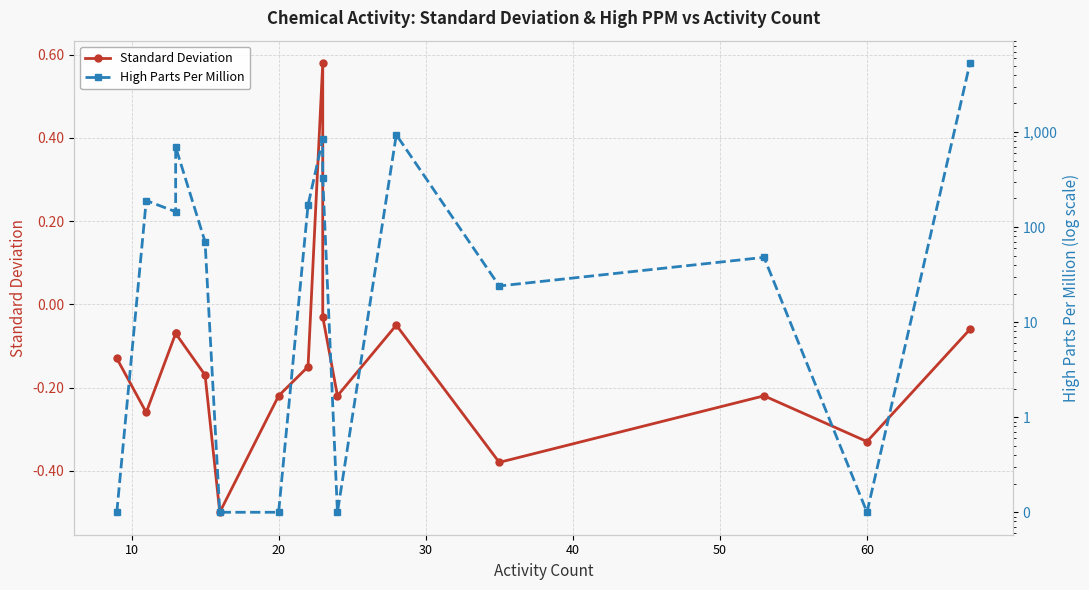

Rank the series by their average value, from lowest to highest.

Standard Deviation, High Parts Per Million